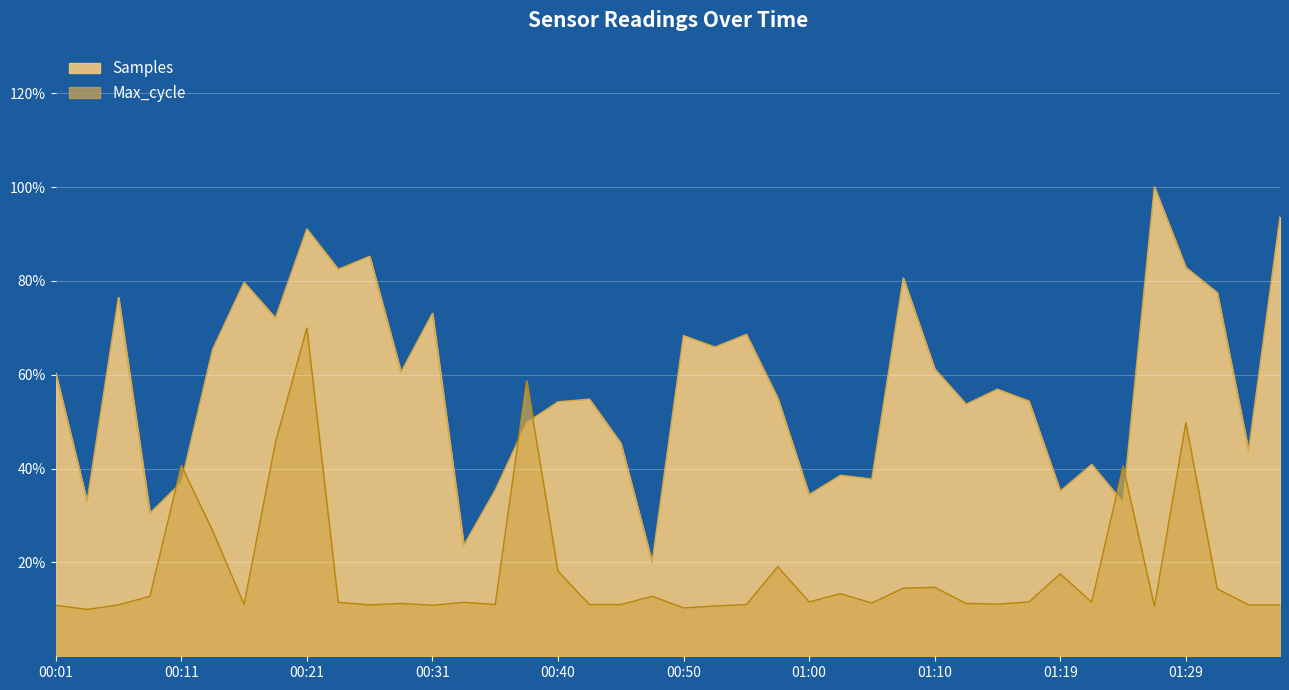

What is the label of the 35th point from the right?

00:14